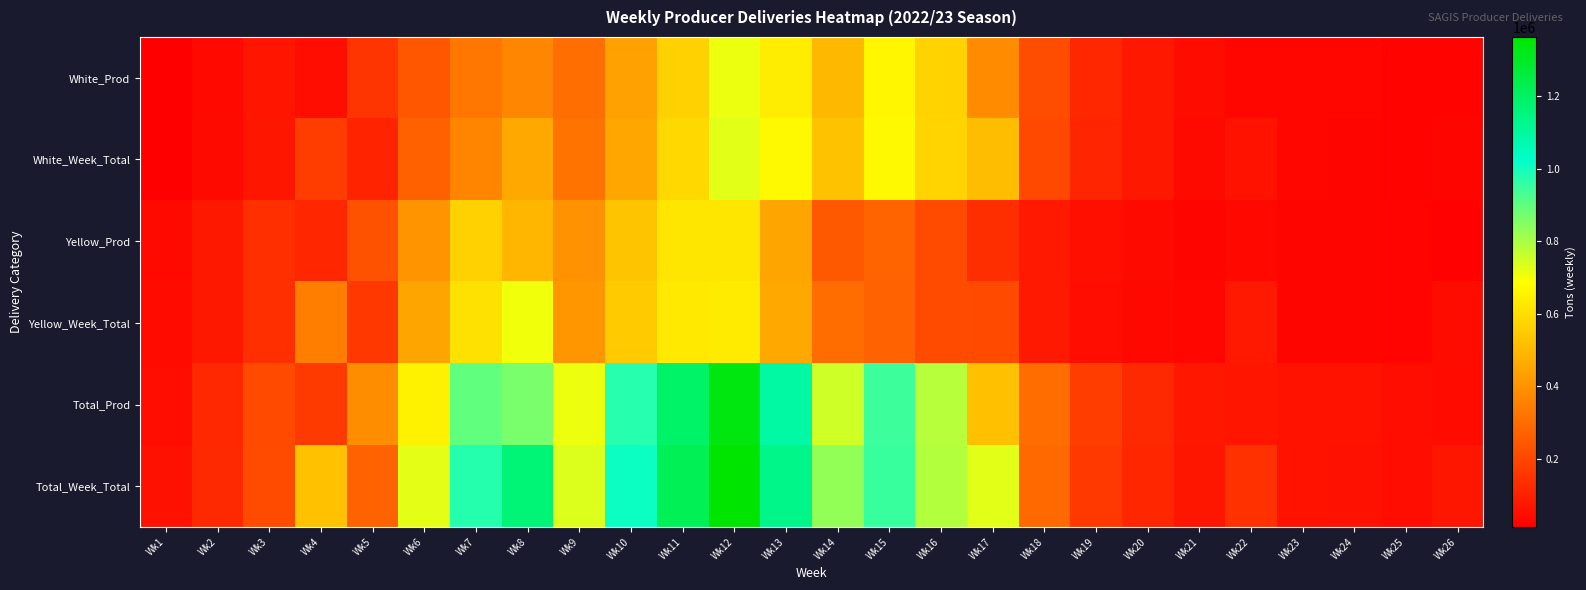

Reading left to right, list all the values displayed in this chart.

White_Prod: Wk1=12760	Wk2=41759	Wk3=71875	Wk4=52191	Wk5=156372	Wk6=246784	Wk7=328835	Wk8=369421	Wk9=307587	Wk10=441596	Wk11=568158	Wk12=713875	Wk13=640790	Wk14=501723	Wk15=665470	Wk16=569465	Wk17=386018	Wk18=220051	Wk19=120325	Wk20=80693	Wk21=47161	Wk22=33174	Wk23=34695	Wk24=32505	Wk25=25212	Wk26=23661
White_Week_Total: Wk1=14497	Wk2=43617	Wk3=74947	Wk4=177511	Wk5=110061	Wk6=272309	Wk7=365759	Wk8=461837	Wk9=322437	Wk10=456040	Wk11=585518	Wk12=725676	Wk13=672536	Wk14=527746	Wk15=673300	Wk16=575143	Wk17=514394	Wk18=209949	Wk19=115242	Wk20=78862	Wk21=41930	Wk22=64026	Wk23=32315	Wk24=30361	Wk25=24766	Wk26=28789
Yellow_Prod: Wk1=41322	Wk2=80605	Wk3=139477	Wk4=117045	Wk5=231646	Wk6=407627	Wk7=567712	Wk8=497681	Wk9=402846	Wk10=533564	Wk11=622363	Wk12=621919	Wk13=450521	Wk14=251534	Wk15=279126	Wk16=215452	Wk17=137263	Wk18=83742	Wk19=57181	Wk20=43196	Wk21=30913	Wk22=38891	Wk23=31173	Wk24=30796	Wk25=27491	Wk26=22621
Yellow_Week_Total: Wk1=45954	Wk2=80912	Wk3=140475	Wk4=348768	Wk5=164341	Wk6=451115	Wk7=611241	Wk8=703940	Wk9=412372	Wk10=552096	Wk11=632317	Wk12=637165	Wk13=462729	Wk14=303697	Wk15=275585	Wk16=214448	Wk17=212805	Wk18=83534	Wk19=50637	Wk20=38965	Wk21=32846	Wk22=82088	Wk23=30610	Wk24=30534	Wk25=27181	Wk26=47184
Total_Prod: Wk1=54082	Wk2=122364	Wk3=211352	Wk4=169236	Wk5=388018	Wk6=654411	Wk7=896547	Wk8=867102	Wk9=710433	Wk10=975160	Wk11=1190521	Wk12=1335794	Wk13=1091311	Wk14=753257	Wk15=944596	Wk16=784917	Wk17=523281	Wk18=303793	Wk19=177506	Wk20=123889	Wk21=78074	Wk22=72065	Wk23=65868	Wk24=63301	Wk25=52703	Wk26=46282
Total_Week_Total: Wk1=60451	Wk2=124529	Wk3=215422	Wk4=526279	Wk5=274402	Wk6=723424	Wk7=977000	Wk8=1165777	Wk9=734809	Wk10=1008136	Wk11=1217835	Wk12=1362841	Wk13=1135265	Wk14=831443	Wk15=948885	Wk16=789591	Wk17=727199	Wk18=293483	Wk19=165879	Wk20=117827	Wk21=74776	Wk22=146114	Wk23=62925	Wk24=60895	Wk25=51947	Wk26=75973